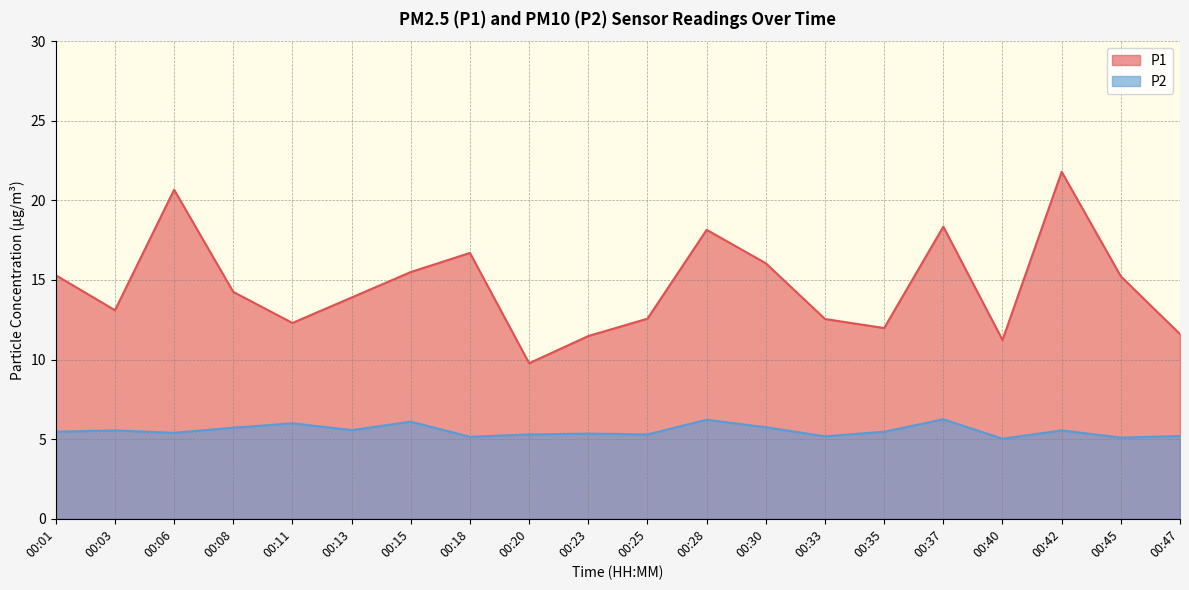

What is the difference between the maximum and second lowest values in the P1 series?

10.6